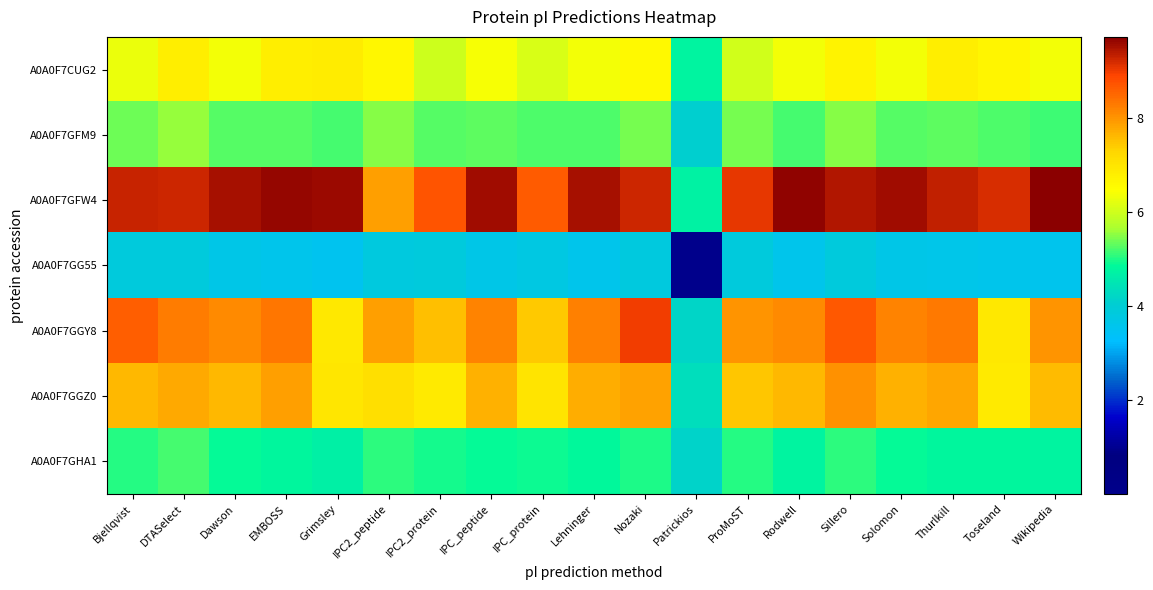

Which series has the largest range (max minus min)?

A0A0F7GFW4